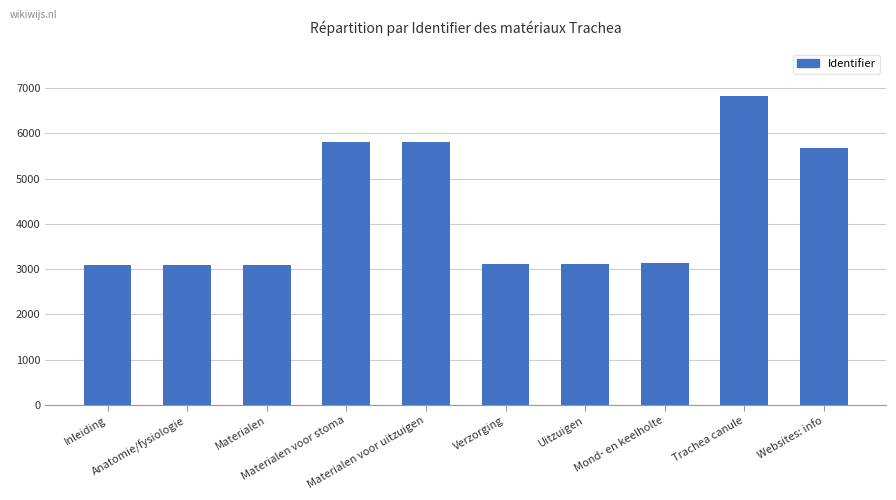

What is the greatest value displayed?

6837